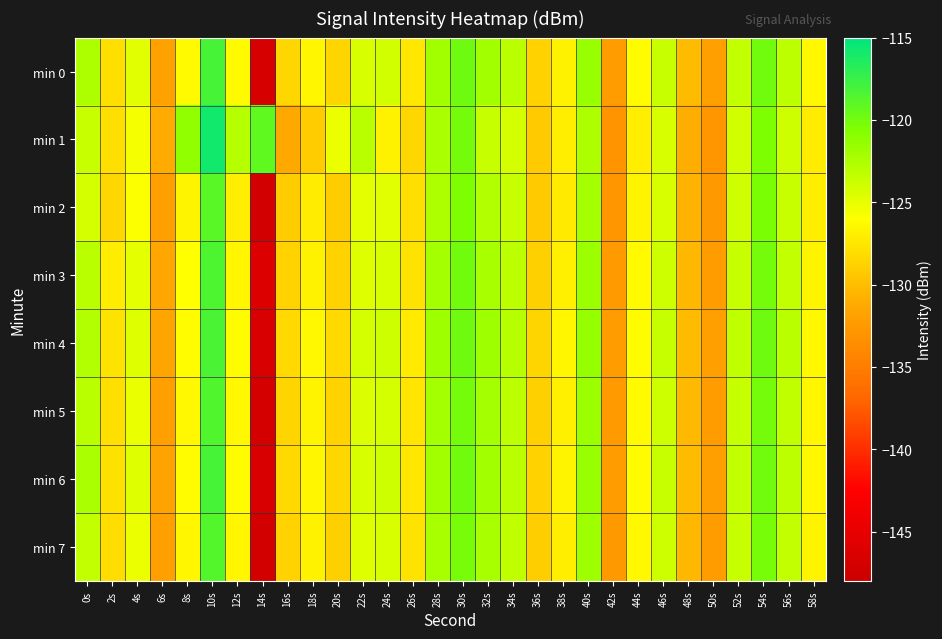

Rank the series at 42s from highest to lowest value.

min 4, min 6, min 0, min 3, min 5, min 7, min 2, min 1